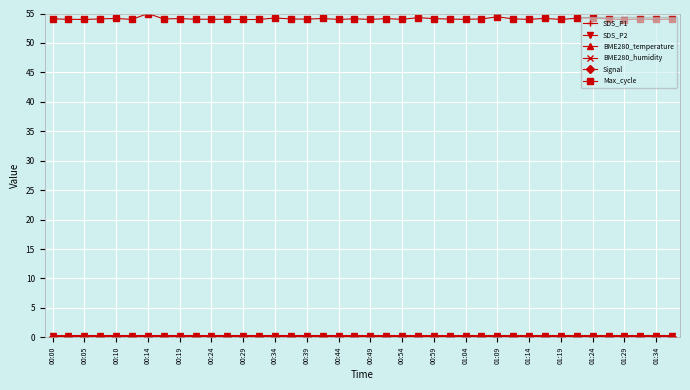

What is the greatest value displayed?

55.0